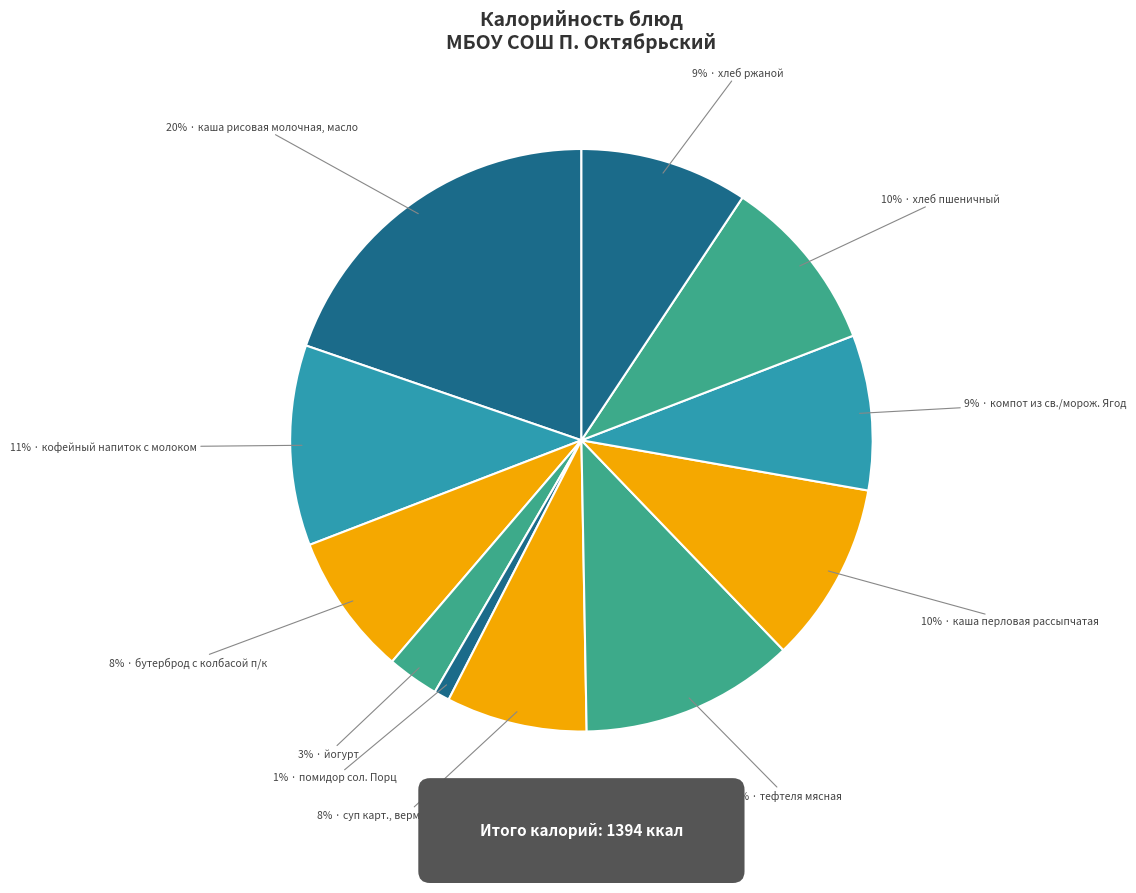

Does any single category account for the majority?

No